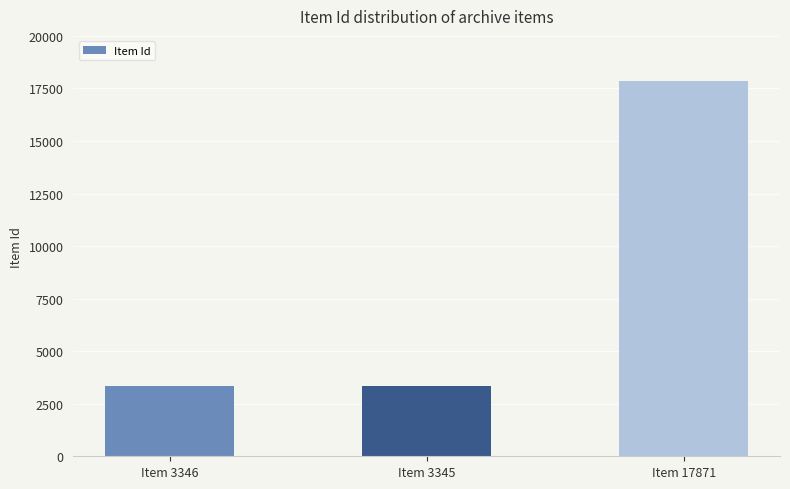

Is it true that the value at Item 3346 is 5913?

False